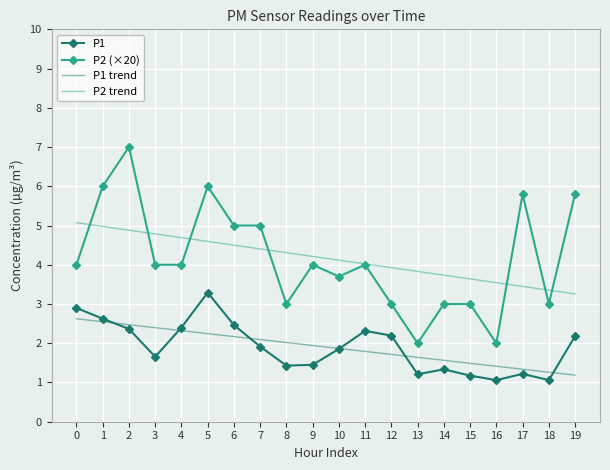

What is the spread (max minus min) of values at 17?

4.6